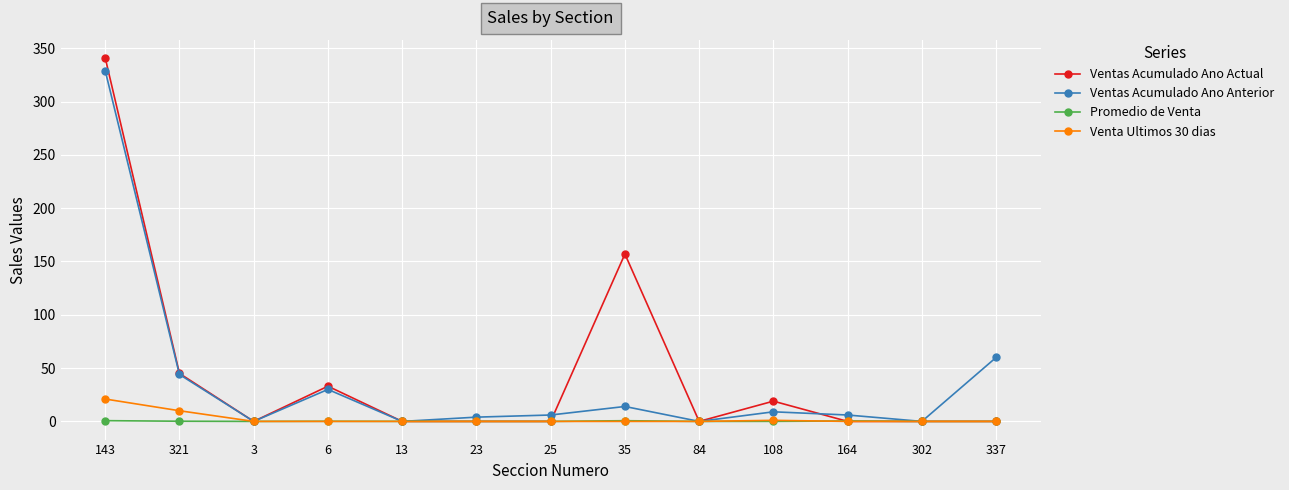

What is the maximum value shown in the chart?

341.0